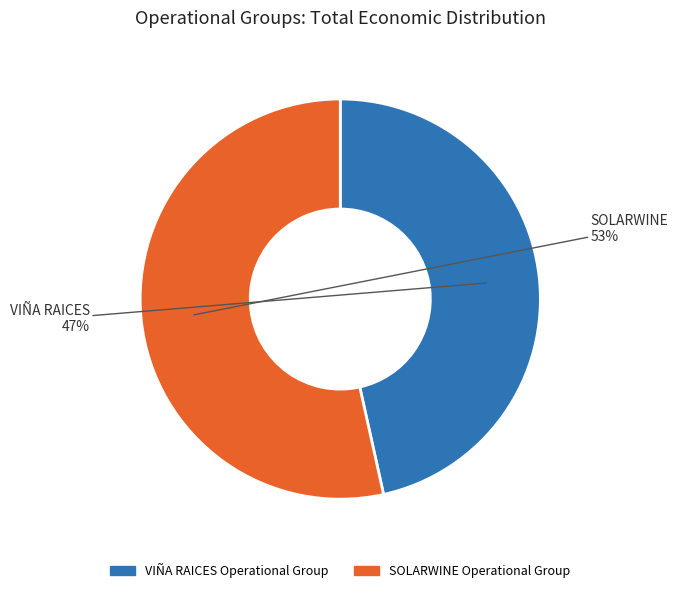

Which has a higher value, VIÑA RAICES Operational Group or SOLARWINE Operational Group?

SOLARWINE Operational Group